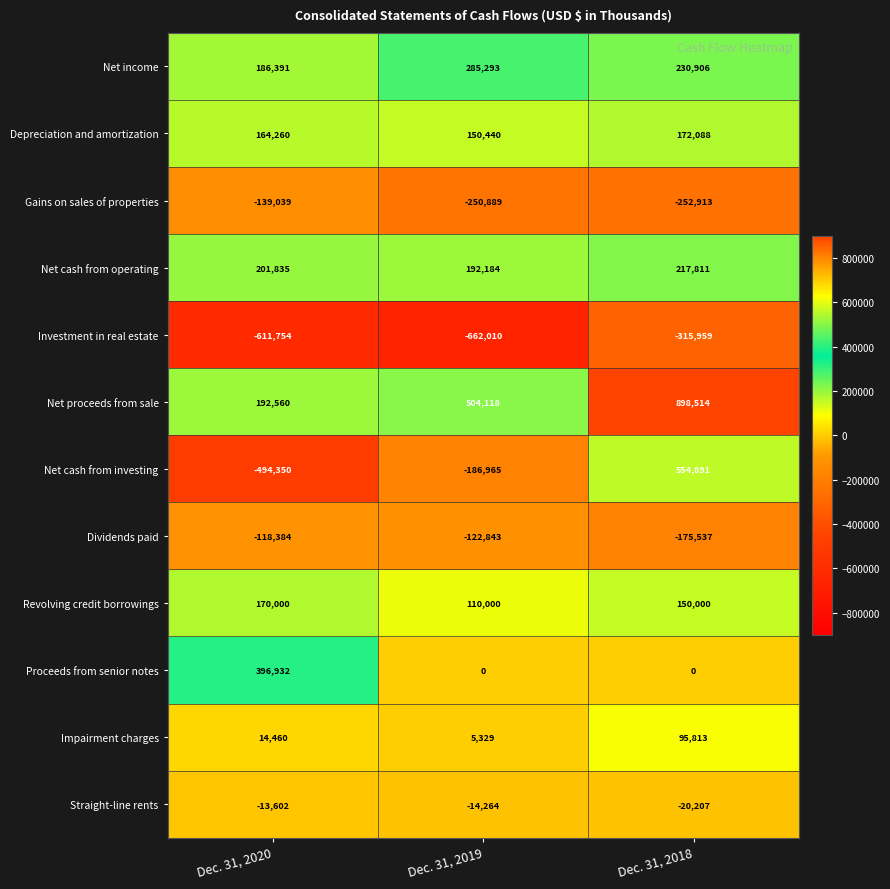

Count the Investment in real estate values in the range -662010 to -315959.

3